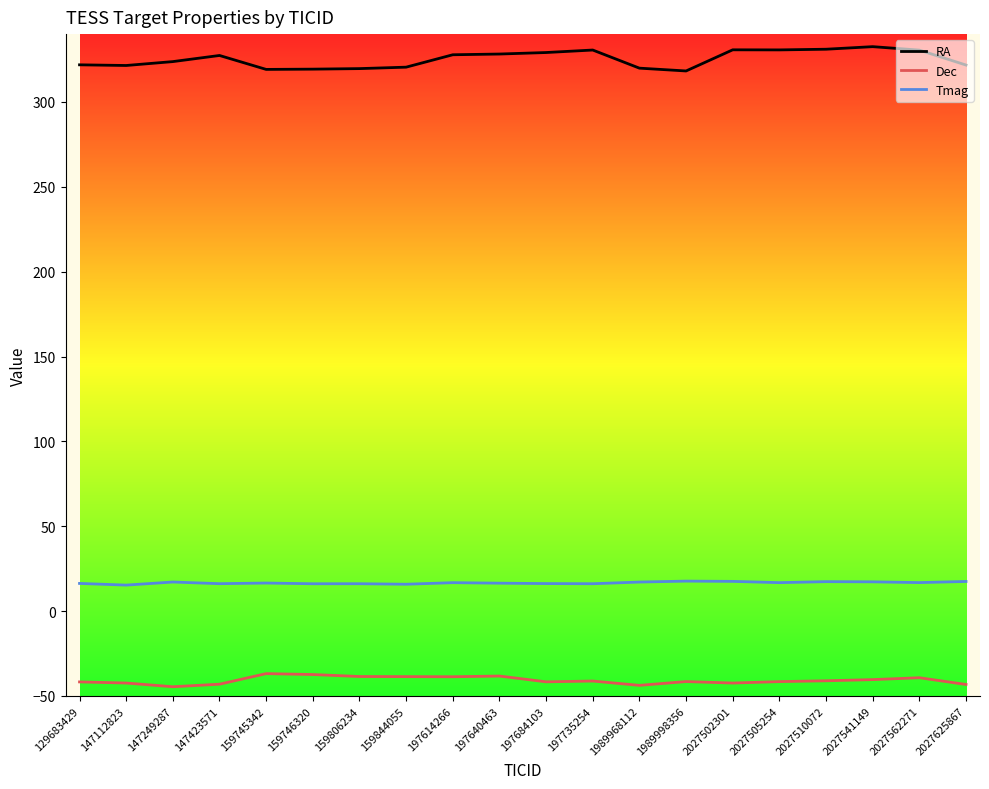

What is the difference between the RA values at 147249287 and 2027625867?

2.0